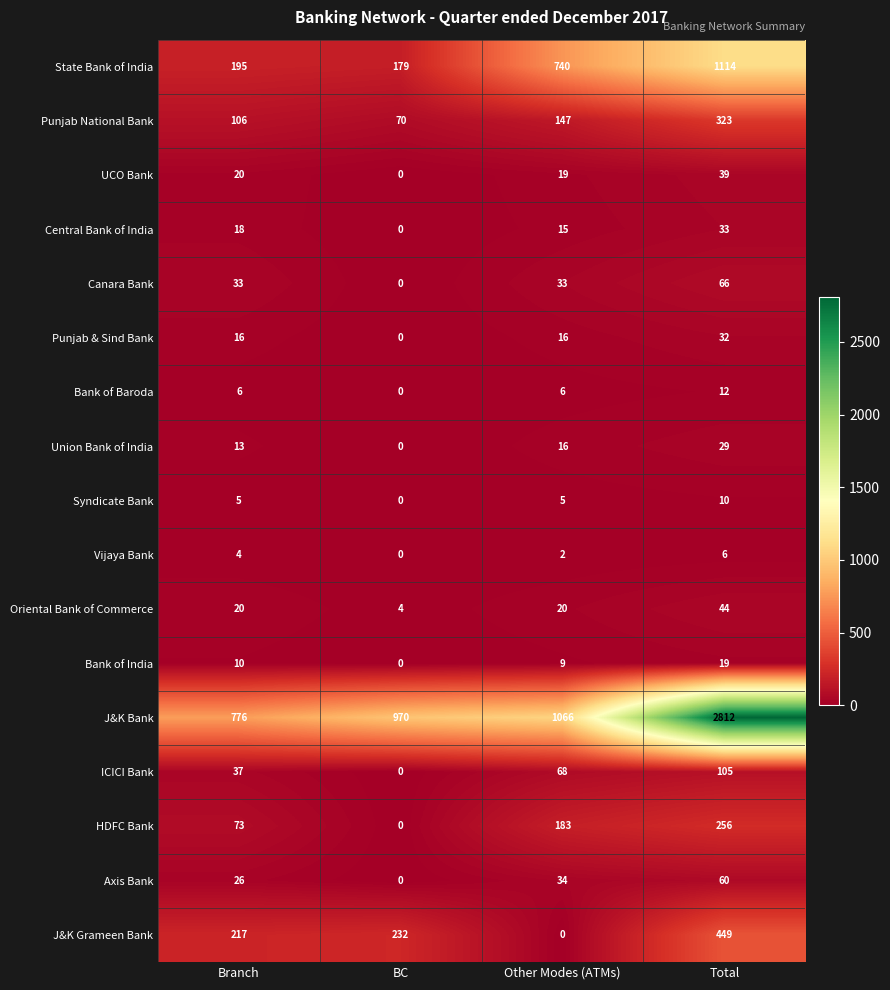

Rank the categories by Punjab National Bank value from lowest to highest.

BC, Branch, Other Modes (ATMs), Total